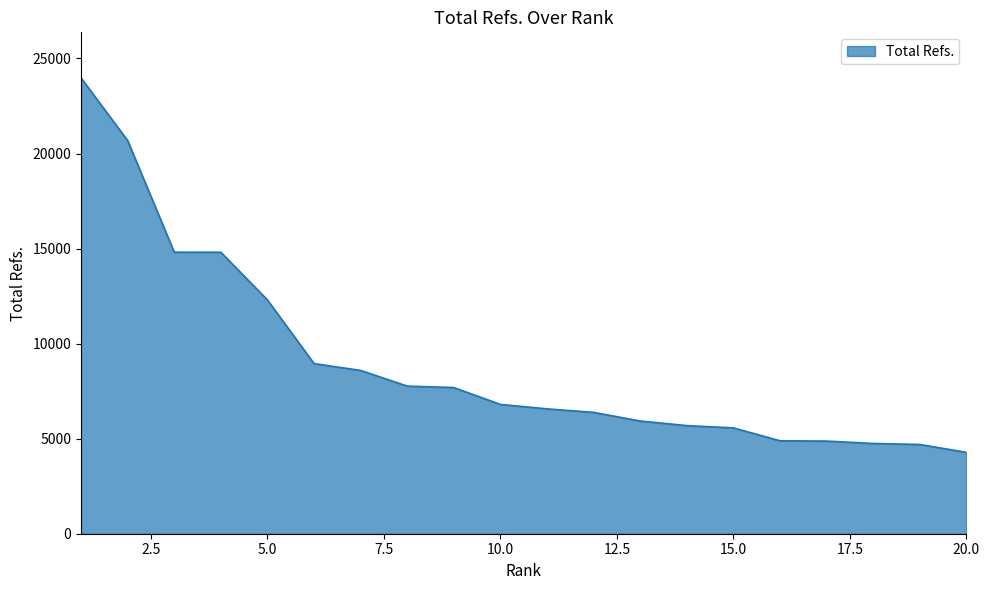

What is the difference between the maximum and minimum values?

19697